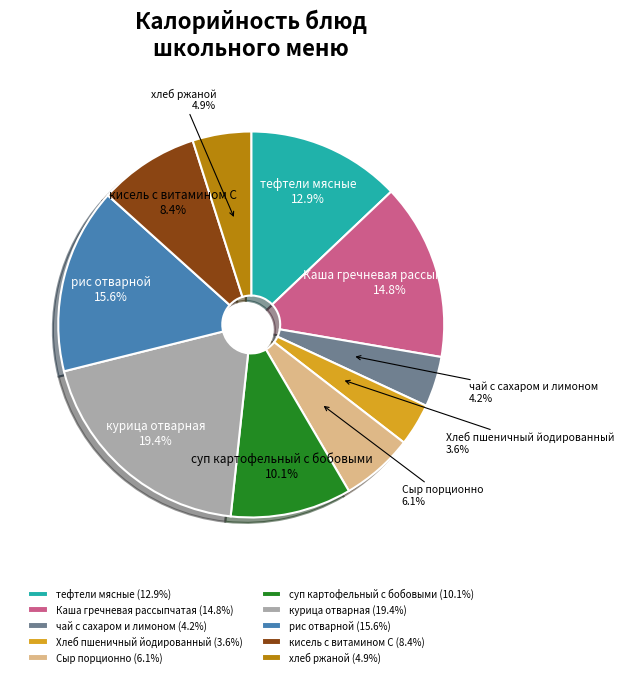

Between Хлеб пшеничный йодированный and курица отварная, which is larger?

курица отварная